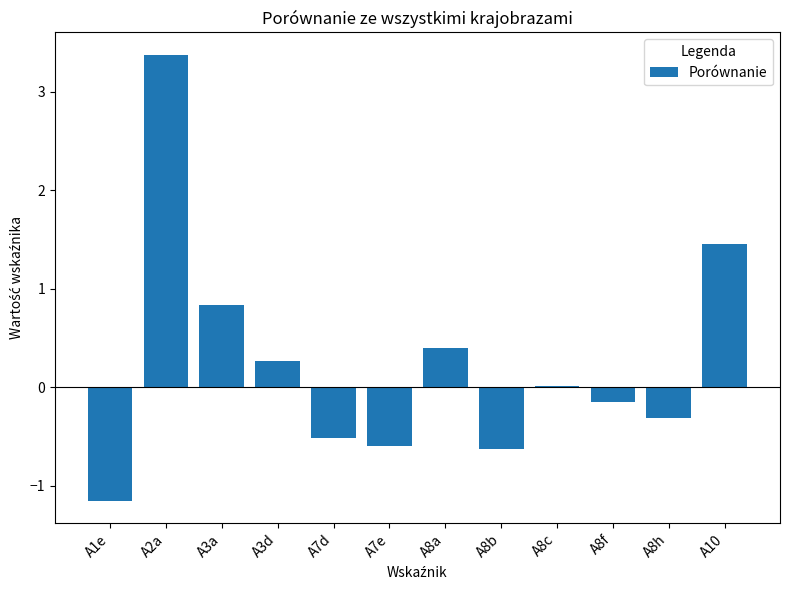

Which has a higher value, A8h or A8a?

A8a